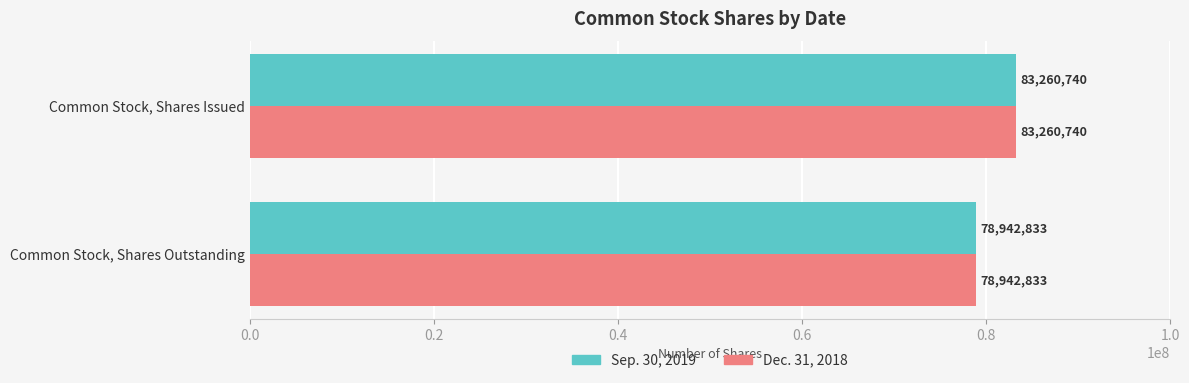

What is the total value across all series at Common Stock, Shares Outstanding?

157885666